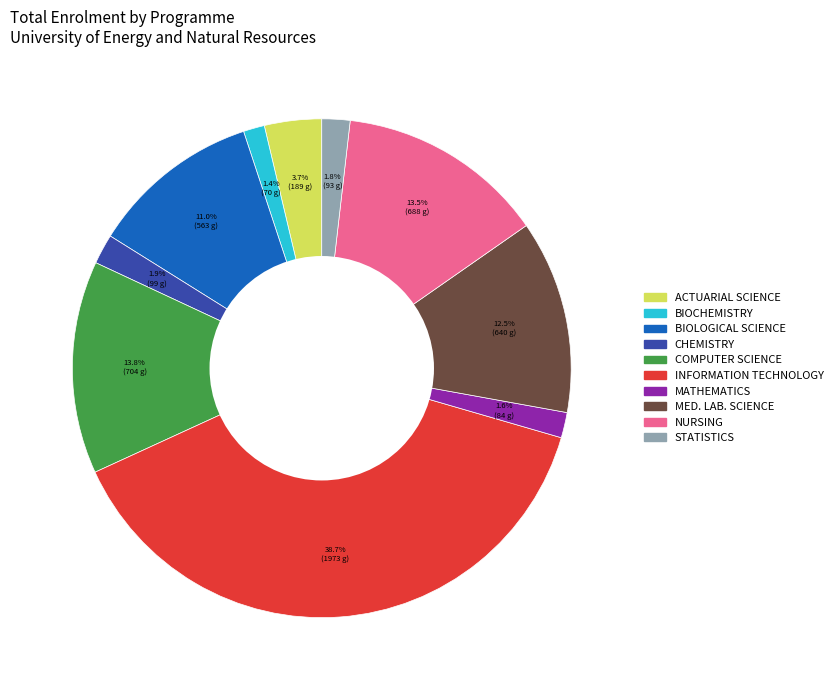

Is there a majority slice in this chart?

No